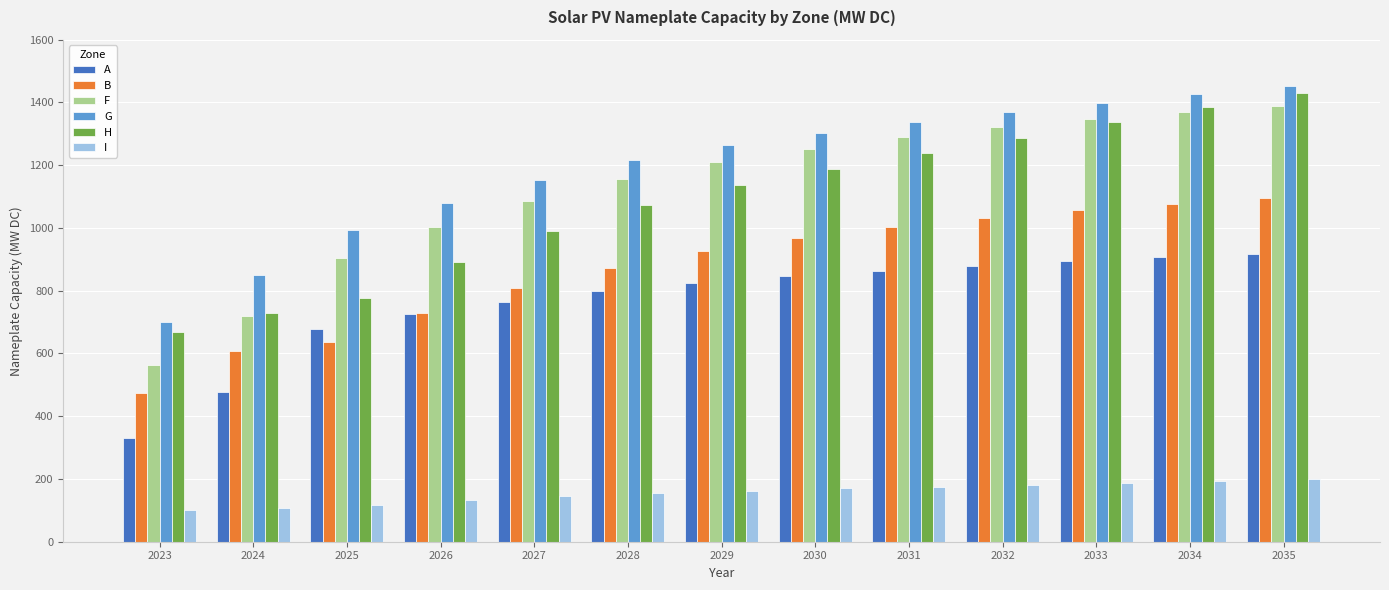

Rank the categories by H value from lowest to highest.

2023, 2024, 2025, 2026, 2027, 2028, 2029, 2030, 2031, 2032, 2033, 2034, 2035